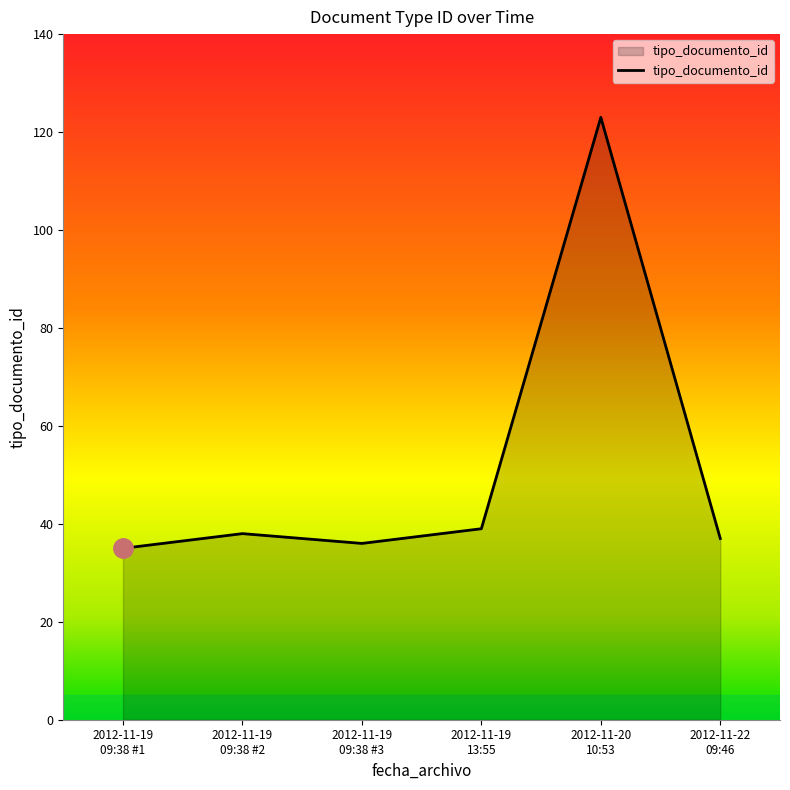

Which category has the highest value across all series?

2012-11-20
10:53